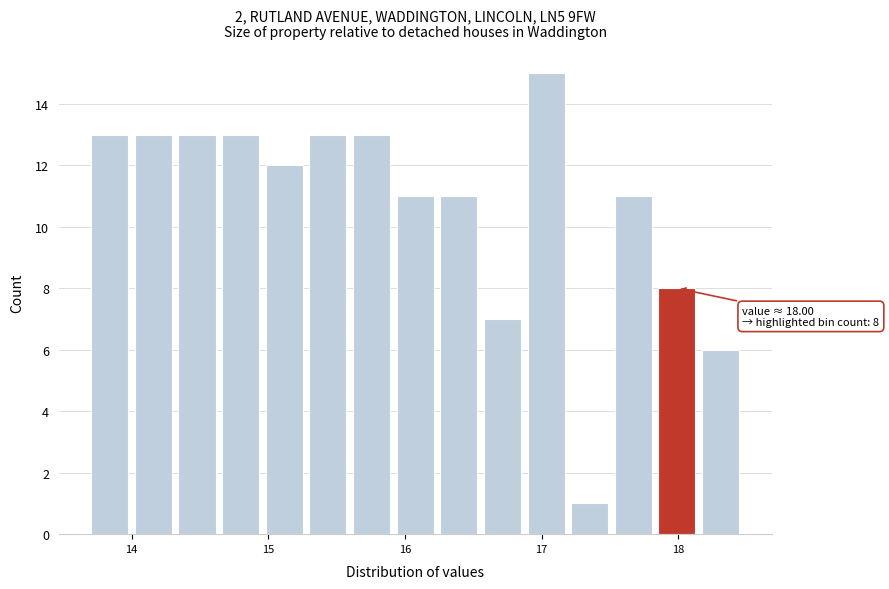

Read against the x-axis, roughly where is the centre of the tallest bar?

17.0